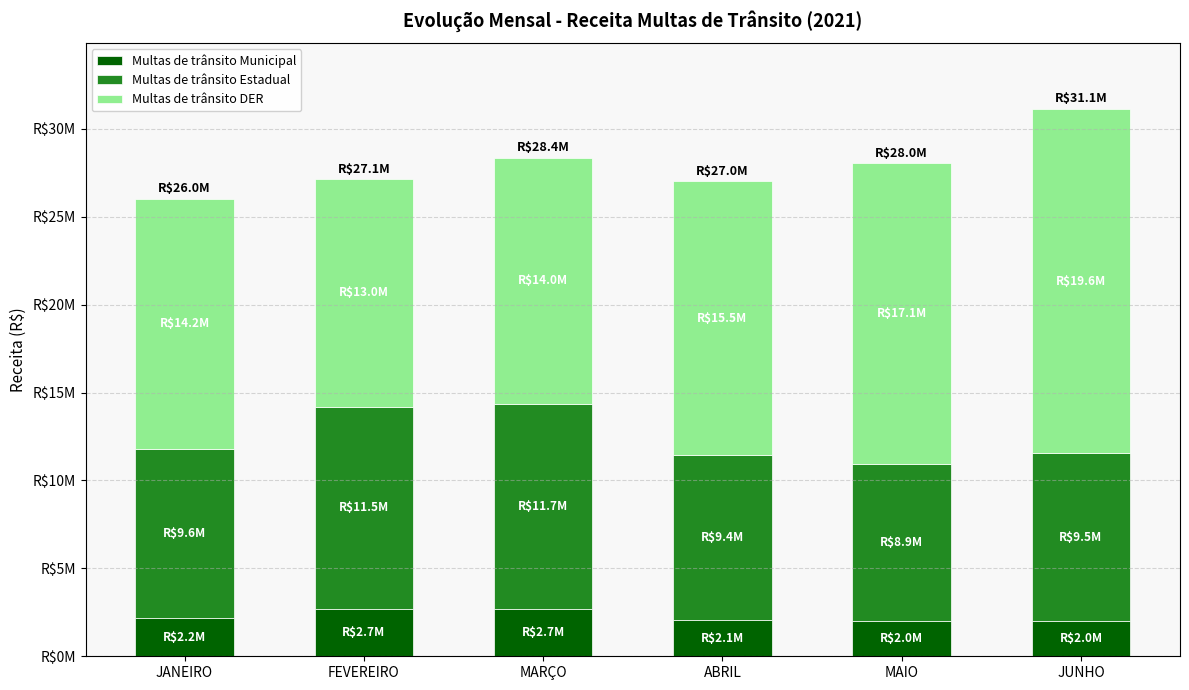

Does the chart contain any negative values?

No